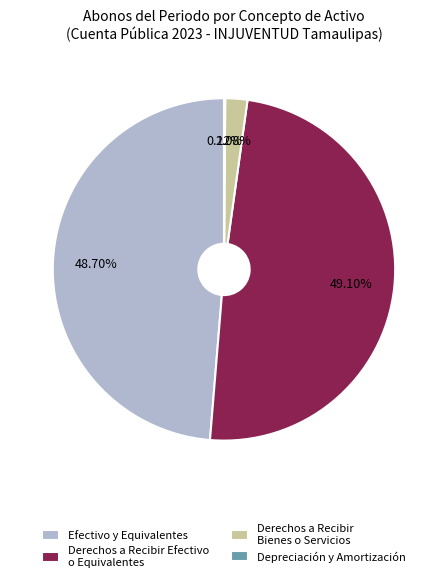

Approximately how many times larger is the value at Derechos a Recibir Efectivo o Equivalentes compared to Derechos a Recibir Bienes o Servicios?

23.6